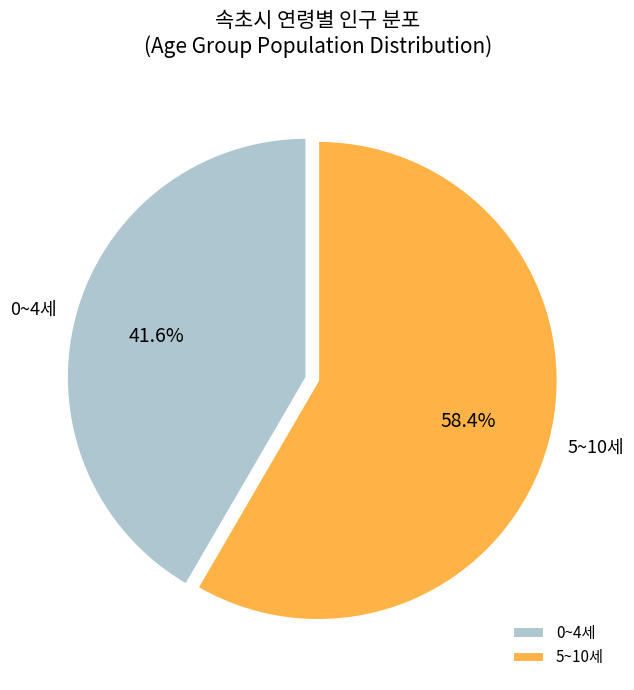

Which category has the biggest portion of the pie?

5~10세